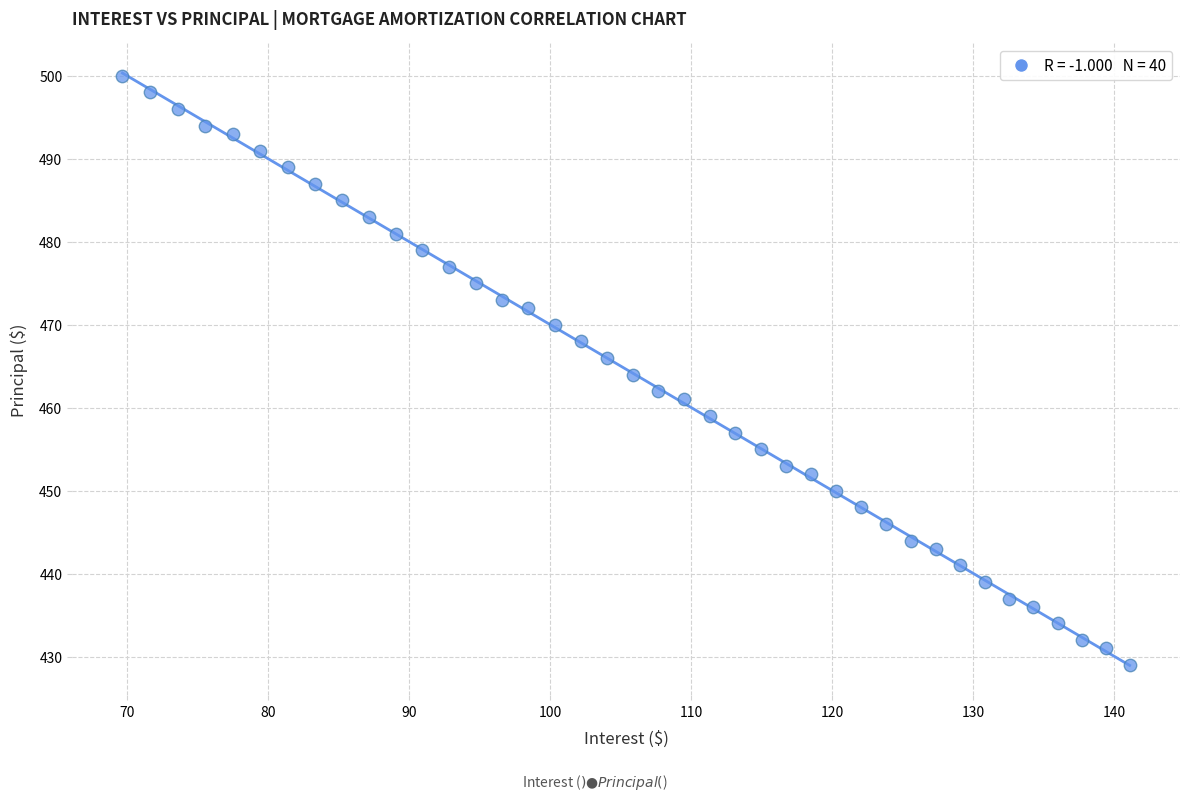

What is the range of Y values (max minus min)?

71